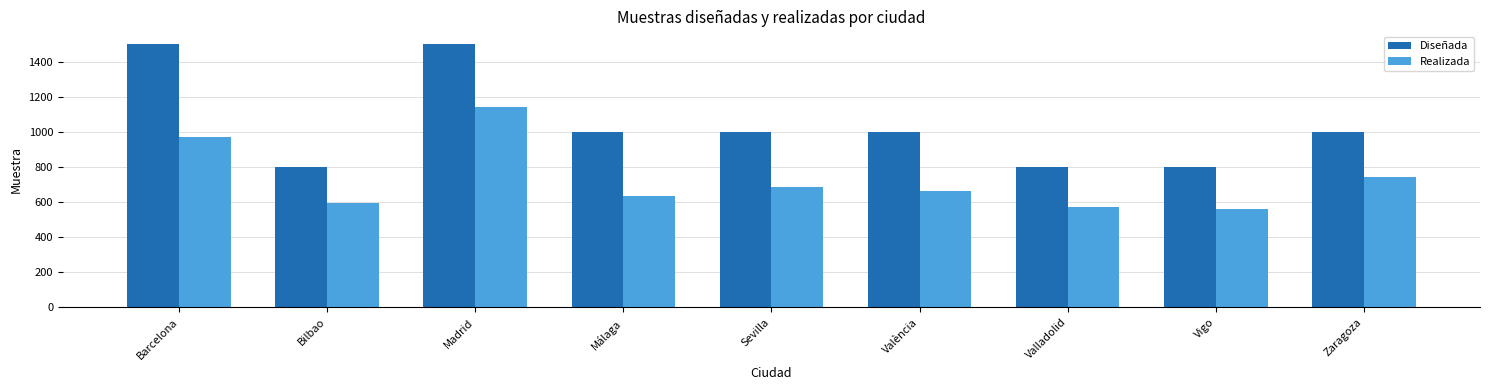

Which series has the widest spread of values?

Diseñada